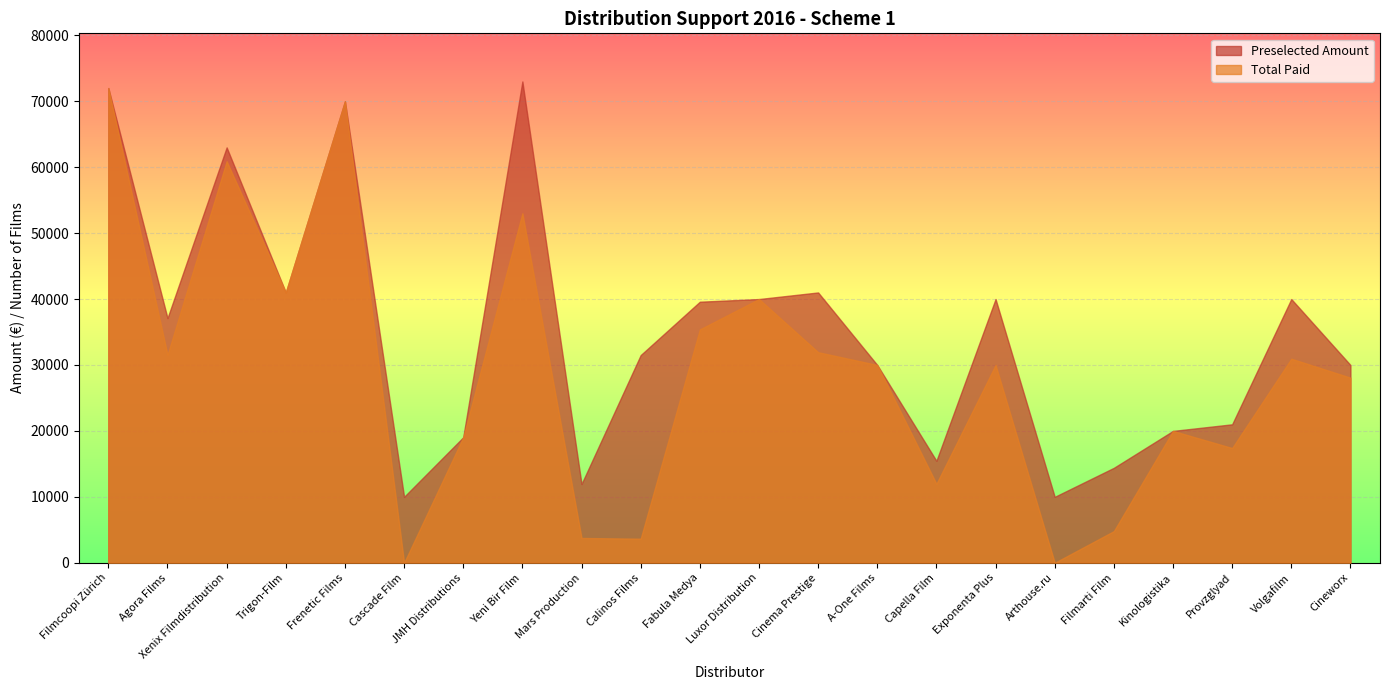

Is it true that Total Paid equals 60905 at Xenix Filmdistribution?

True